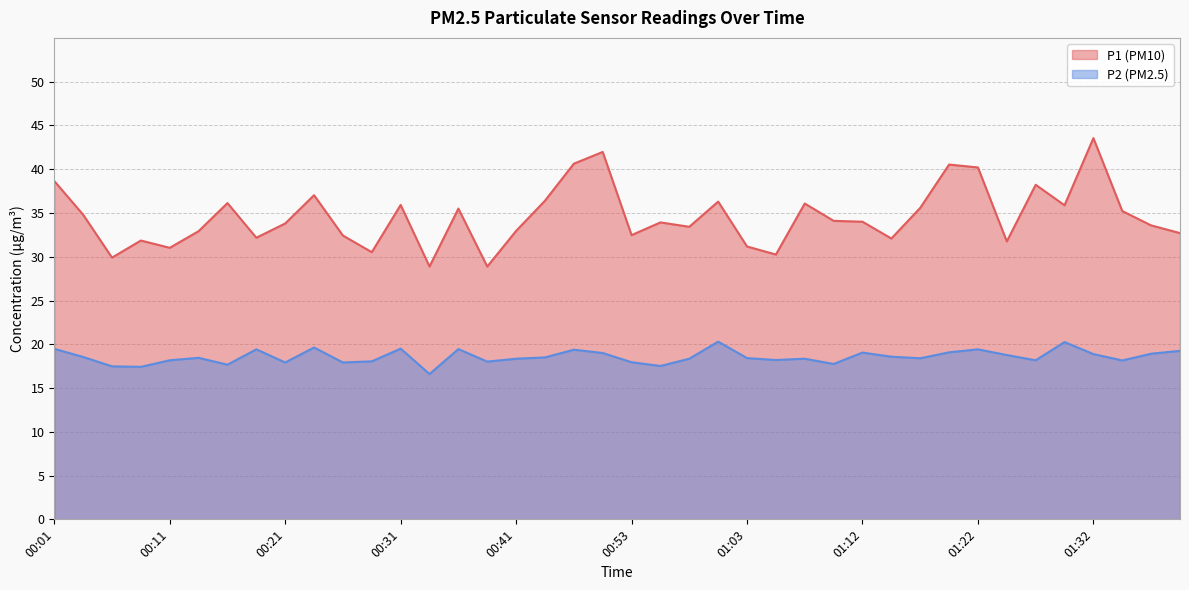

List the labels in order of P2 value, smallest first.

00:33, 00:09, 00:06, 00:55, 00:16, 01:10, 00:21, 00:26, 00:53, 00:38, 00:28, 01:34, 00:11, 01:27, 01:05, 00:41, 00:58, 01:08, 01:17, 01:03, 00:14, 00:43, 00:04, 01:15, 01:25, 01:32, 01:37, 00:48, 01:12, 01:20, 01:39, 00:46, 00:18, 01:22, 00:36, 00:01, 00:31, 00:23, 01:29, 01:00